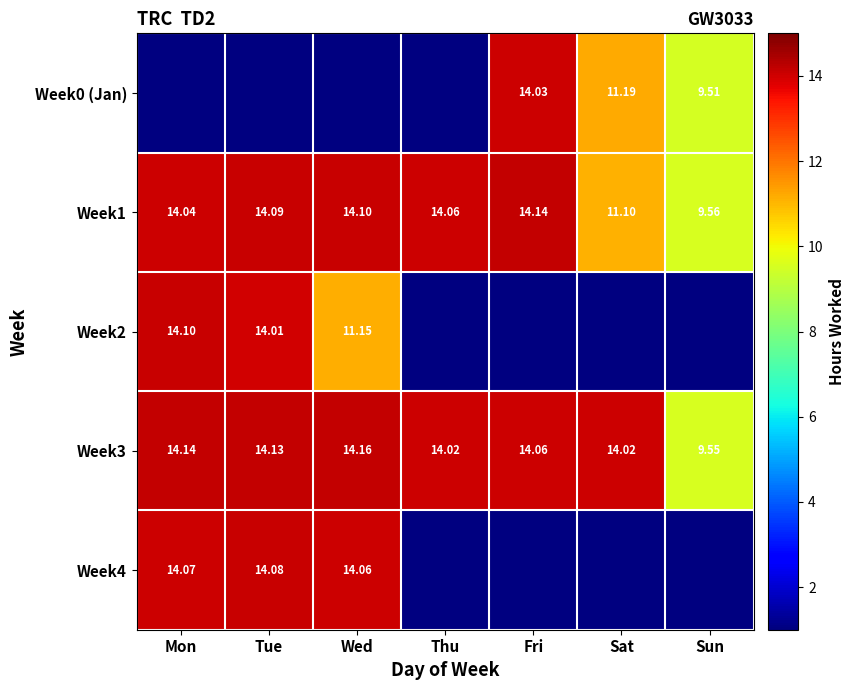

What is the total value across all series at Fri?

42.2